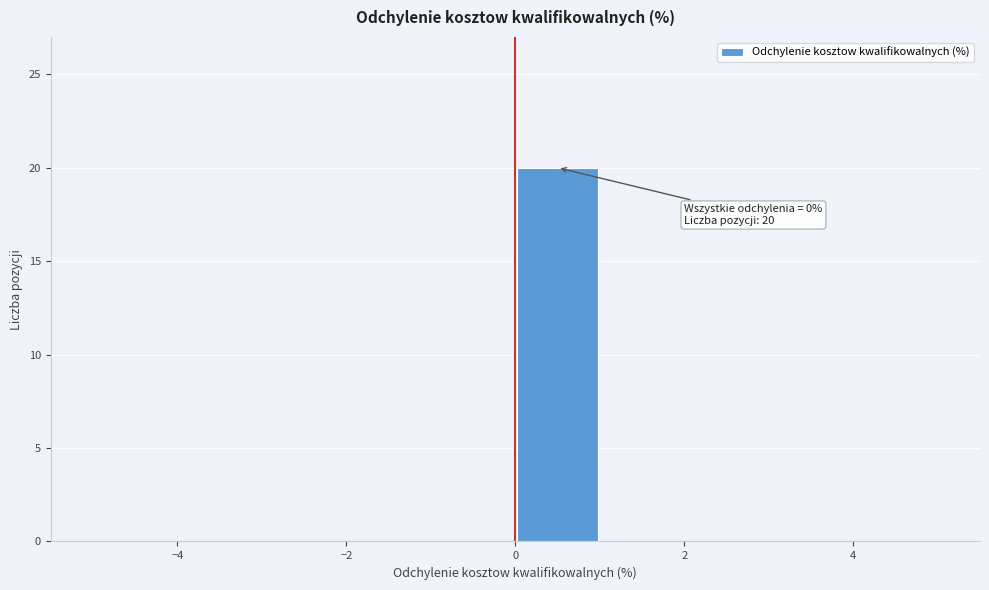

Which range on the x-axis has the tallest bar?

0 to 1